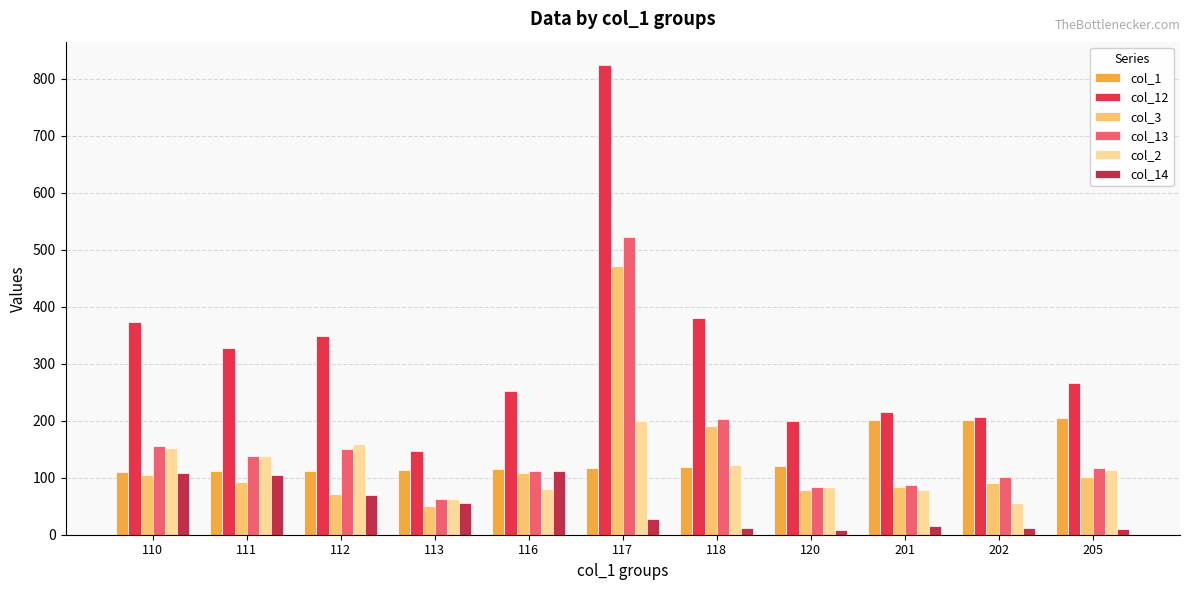

Is it true that col_1 equals 67 at 110?

False